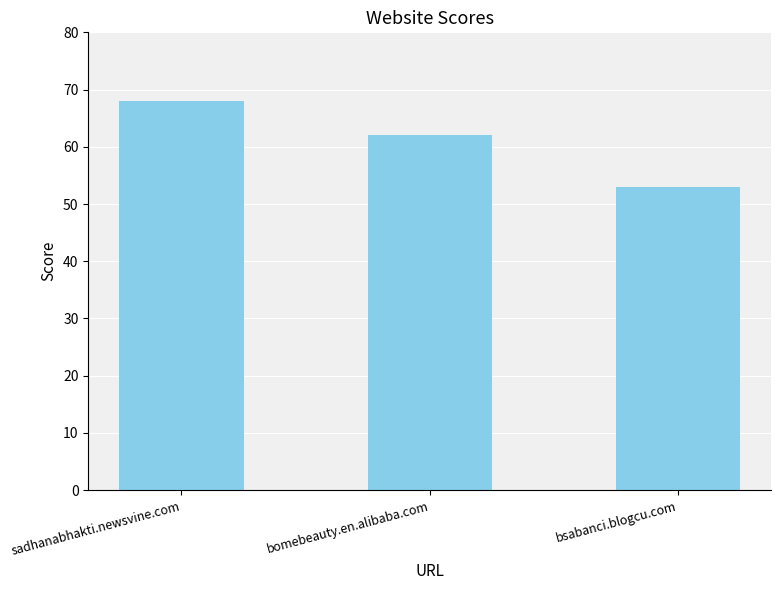

The value at sadhanabhakti.newsvine.com is 68. True or false?

True